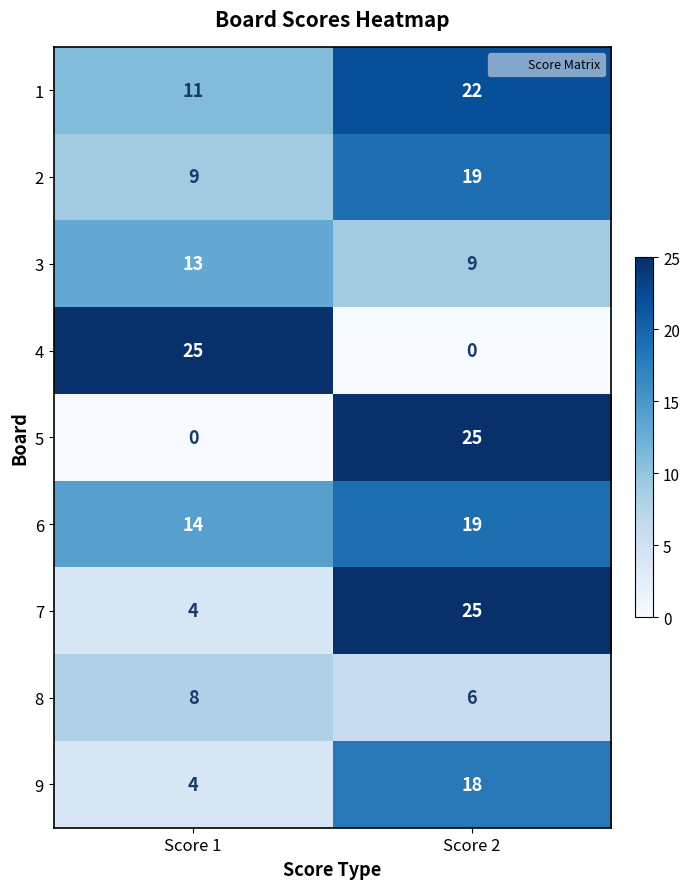

List the labels in order of 4 value, smallest first.

Score 2, Score 1